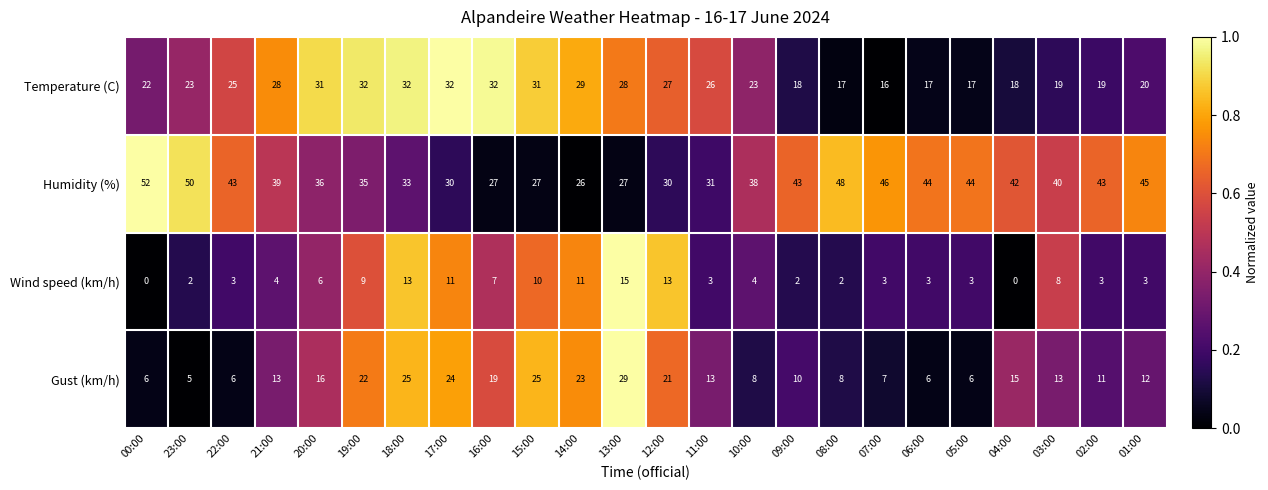

At how many categories does at least one series exceed 0?

24